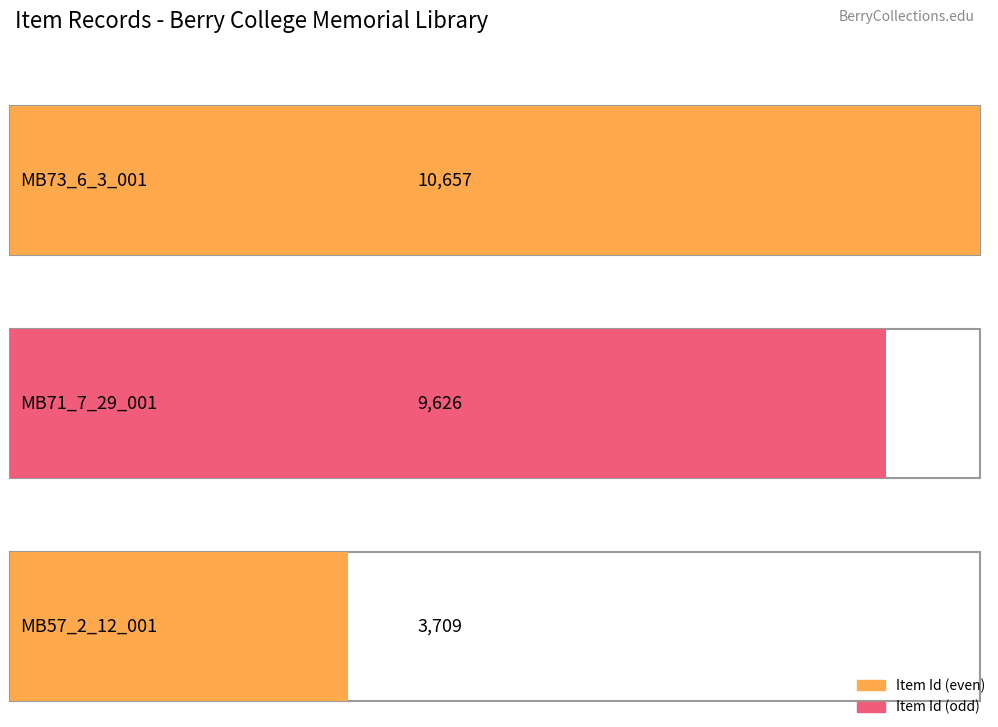

Where does the data first go above 9626?

MB73_6_3_001